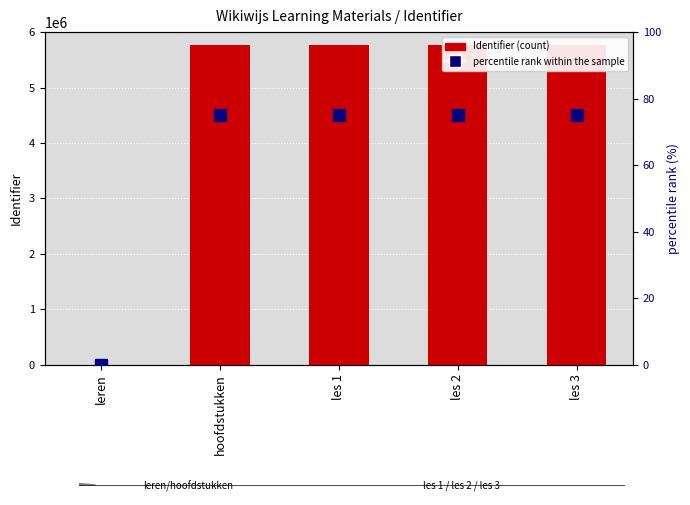

Reading left to right, what are all the values shown in this chart?

Identifier: leren=0	hoofdstukken=5769425	les 1=5769427	les 2=5769434	les 3=5769436
percentile rank within the sample: leren=0	hoofdstukken=75	les 1=75	les 2=75	les 3=75